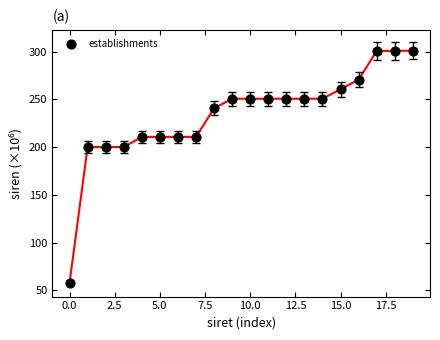

What is the range of Y values (max minus min)?

243.3